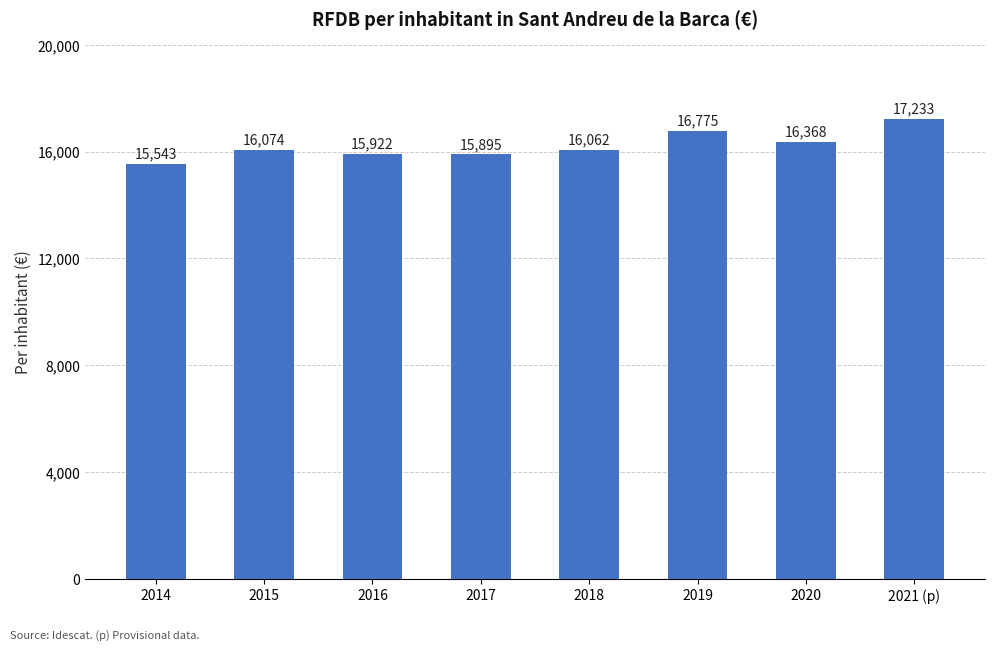

Which label corresponds to the smallest value in the chart?

2014